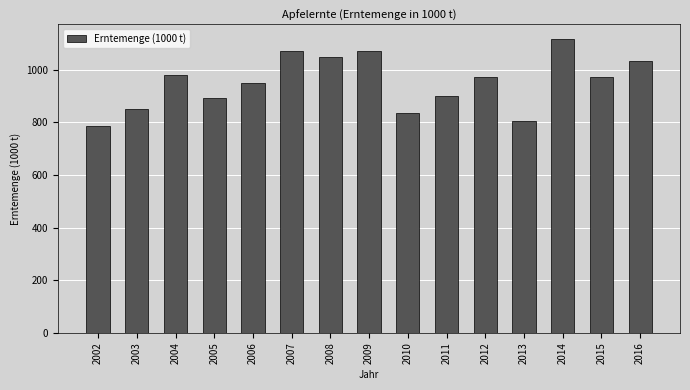

What is the value of the 5th bar from the left?

947.6